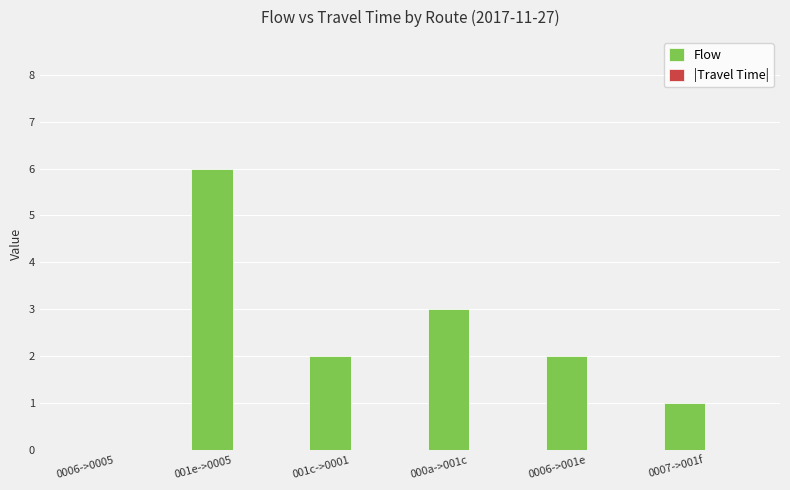

Is it true that the value at 001c->0001 is 2?

True